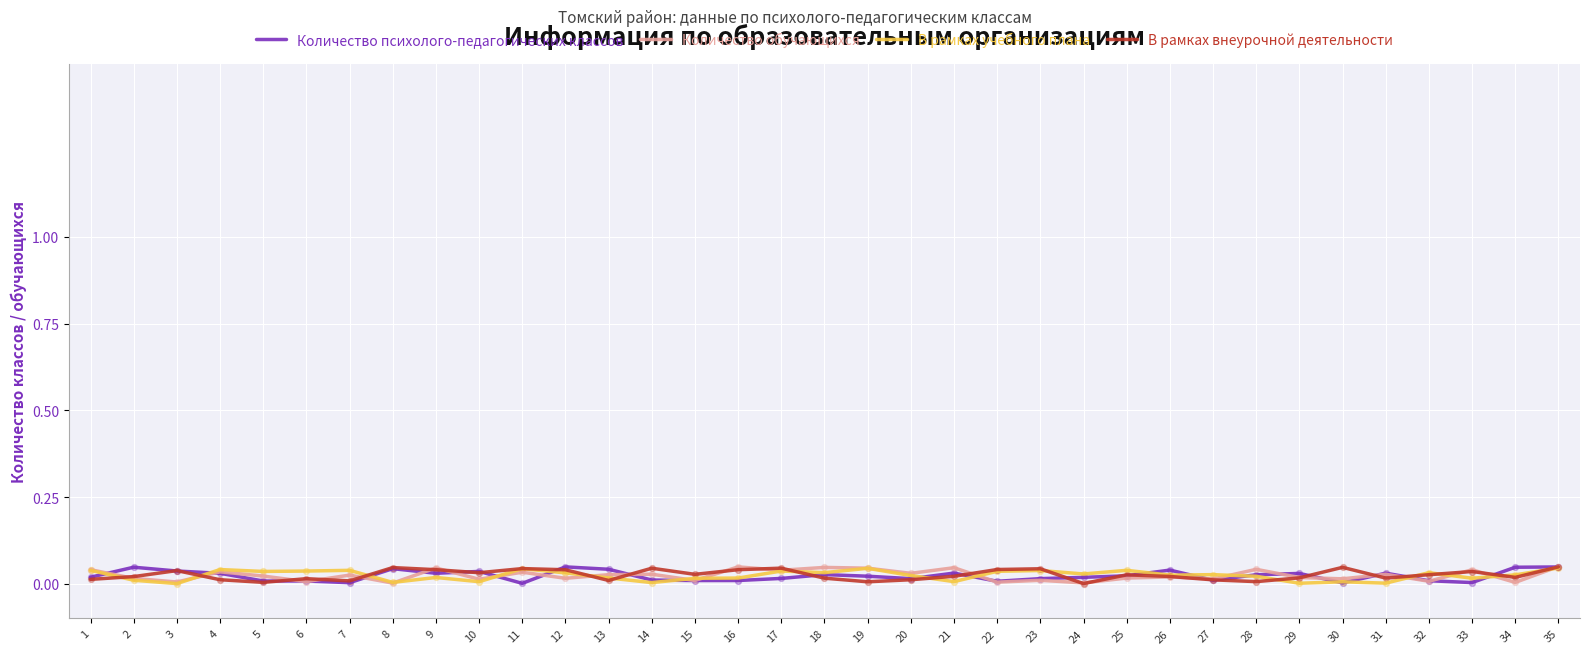

True or false: В рамках внеурочной деятельности has a value of 0.1 at 9.

False